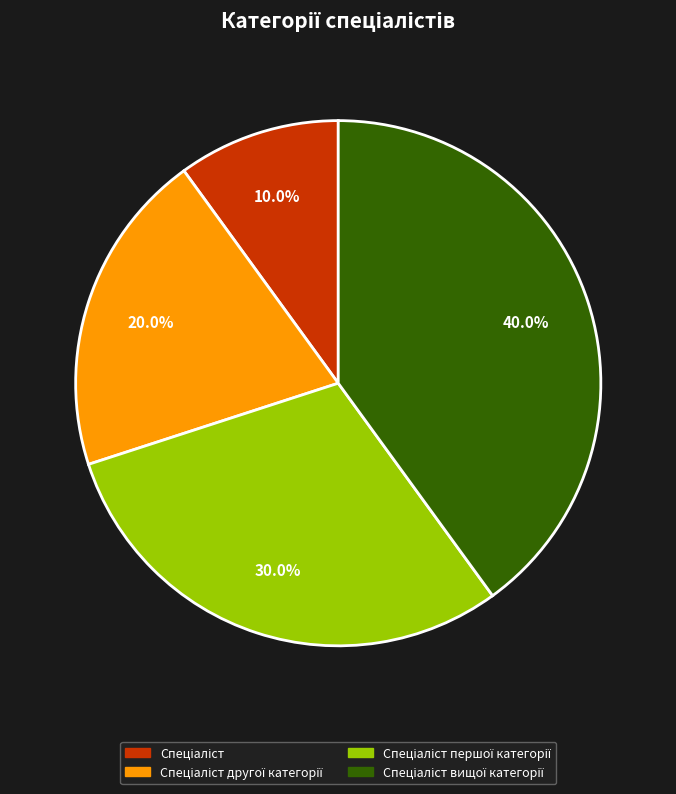

Is there a majority slice in this chart?

No